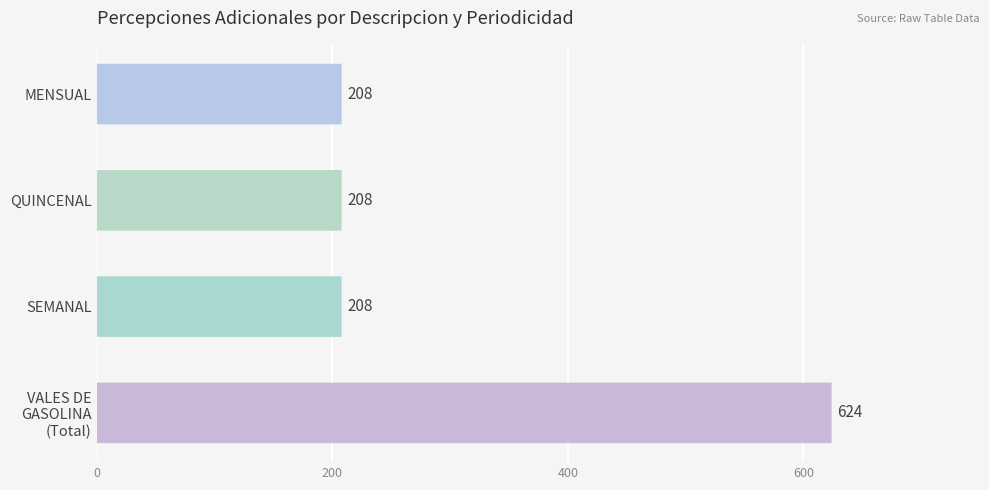

Does the chart contain stacked bars?

No